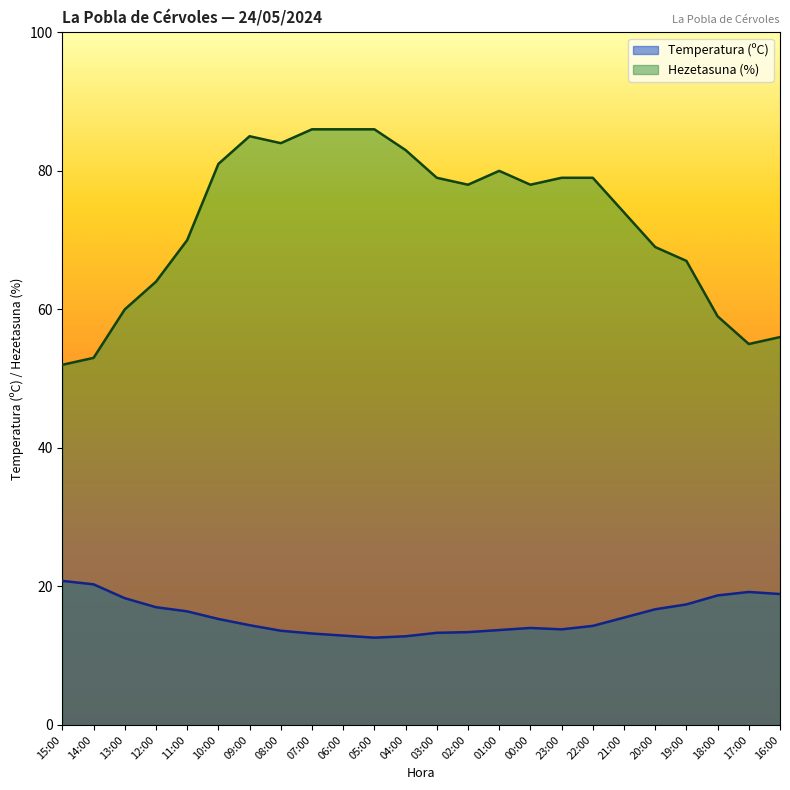

What is the average value of the Hezetasuna (%) series?

72.6